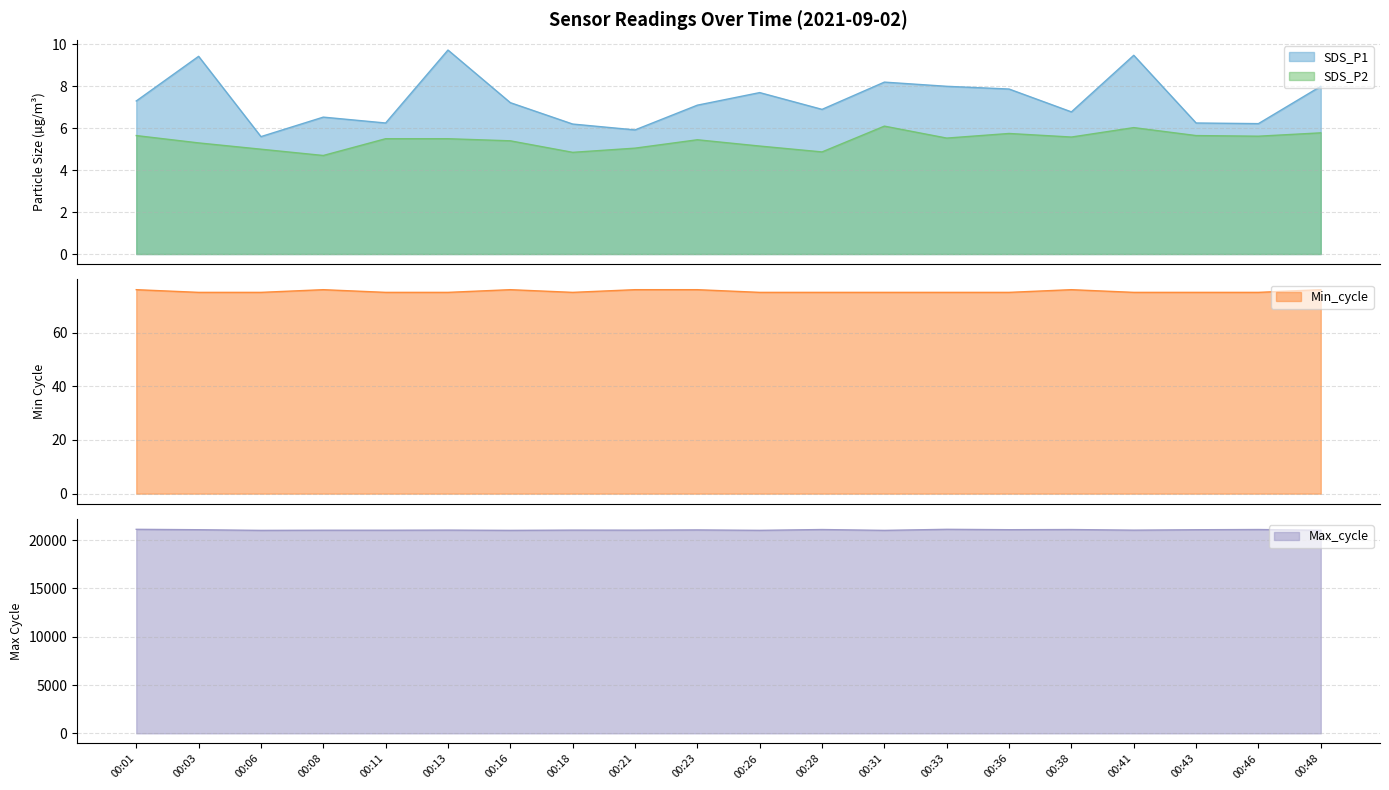

At how many categories does at least one series exceed 7692?

20